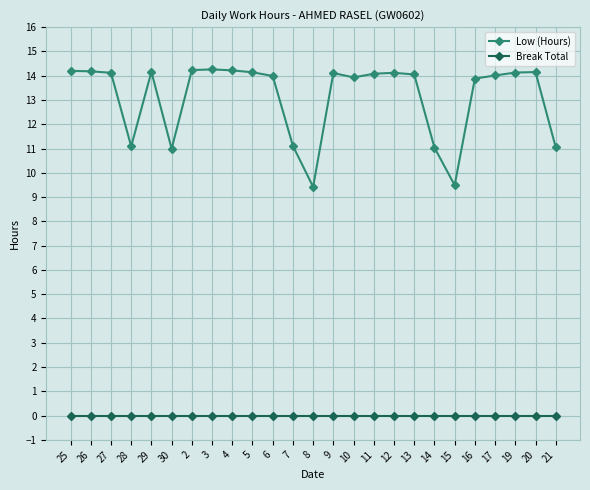

The Low (Hours) series shows 11.0 at 30. True or false?

True